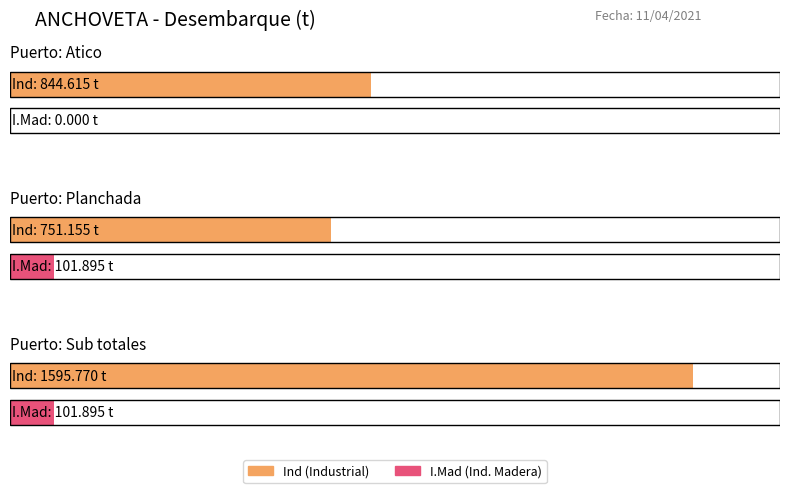

What is the label of the 1st bar from the left?

Atico